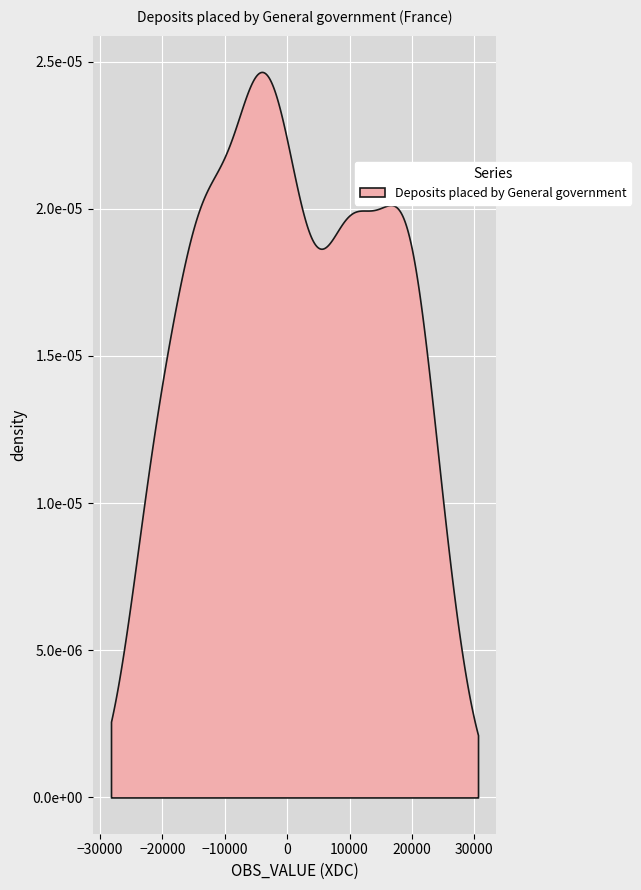

The value at 2007-Q1 is 4516. True or false?

False